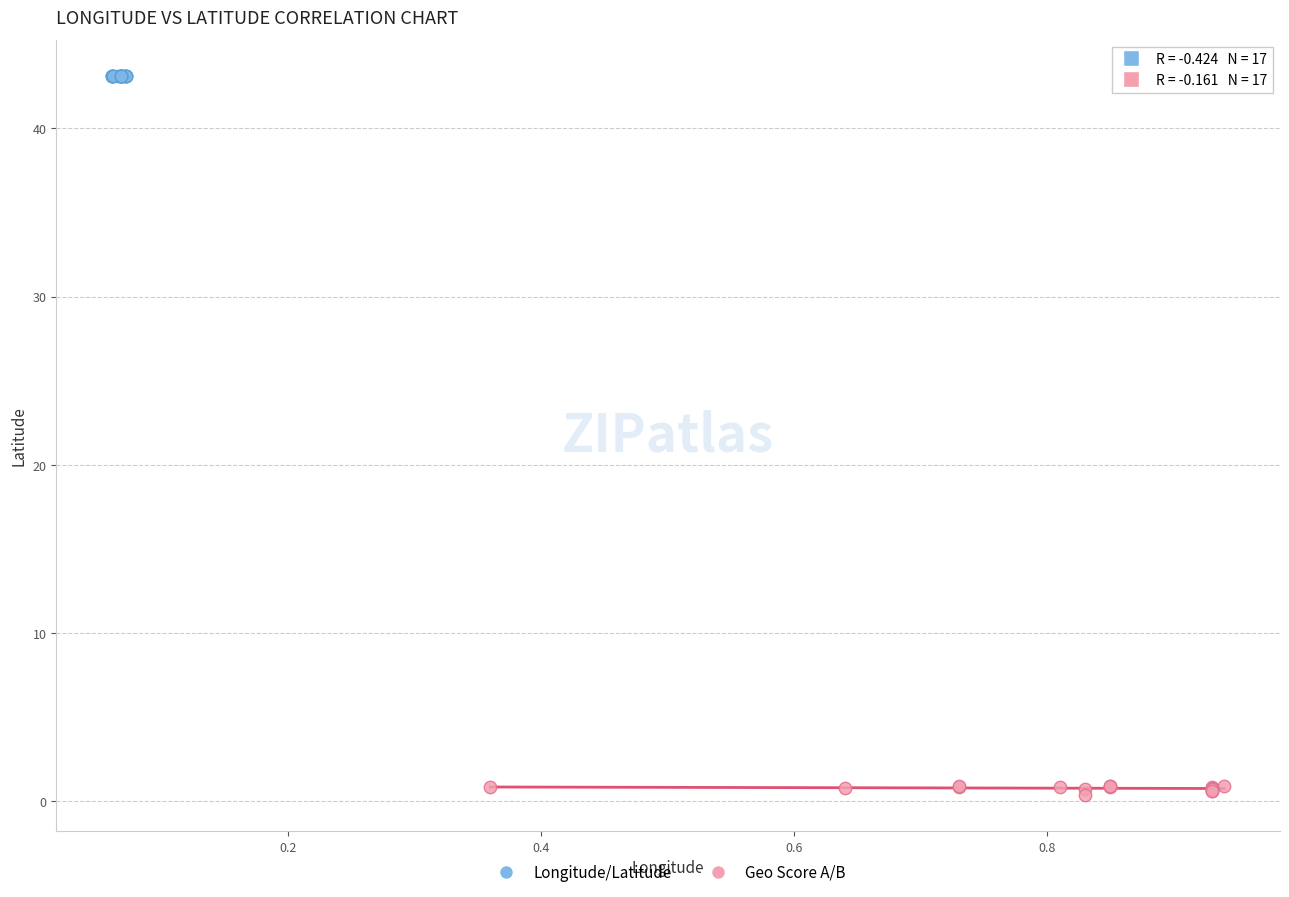

Which series contains the lowest Y value?

Geo Score A/B